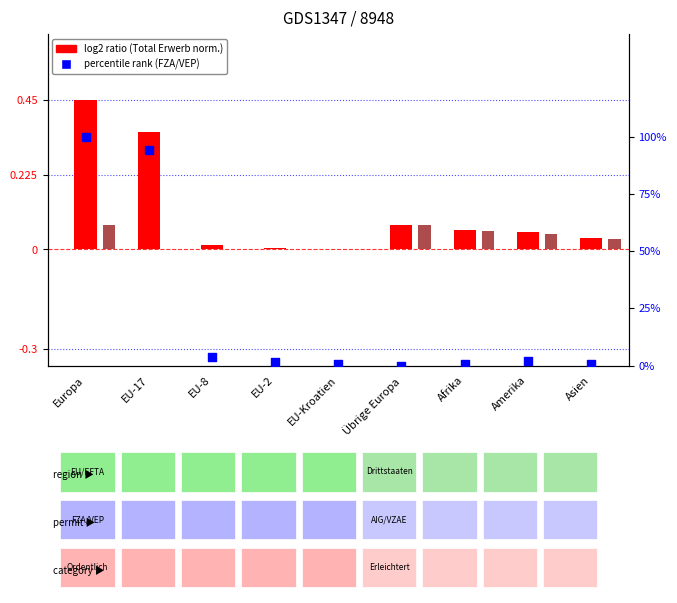

At how many categories does at least one series exceed 70?

2